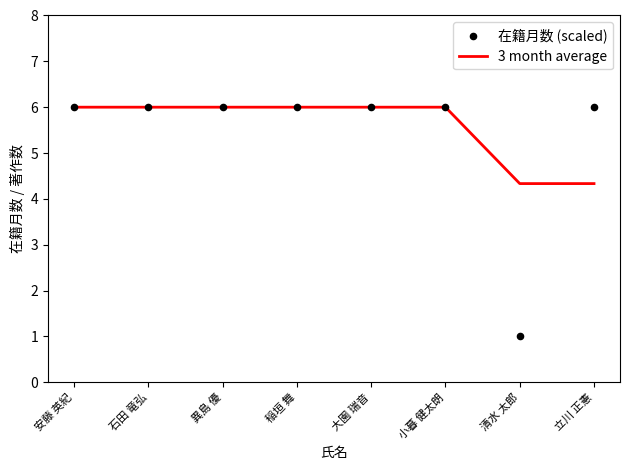

Which series contains the lowest Y value?

在籍月数 (scaled)